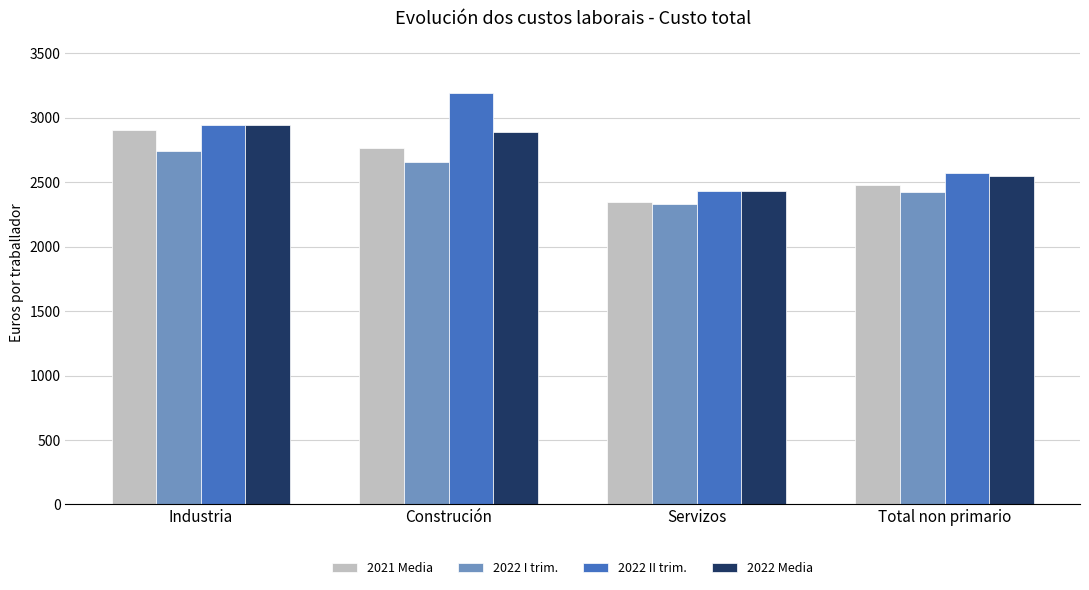

Which series changed the most between Construción and Servizos?

2022 II trim.